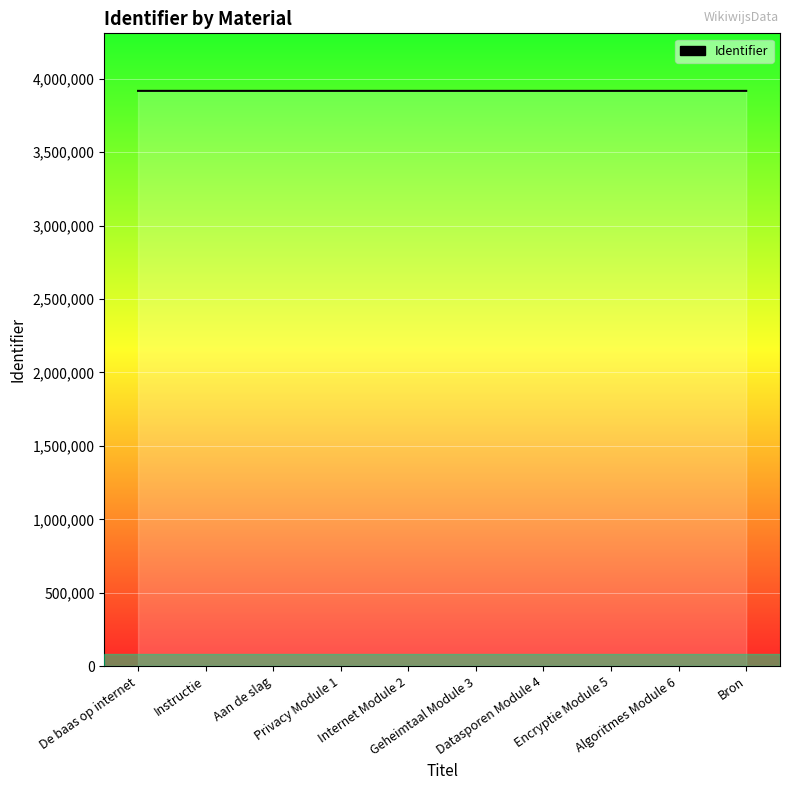

What is the maximum value shown in the chart?

3917245